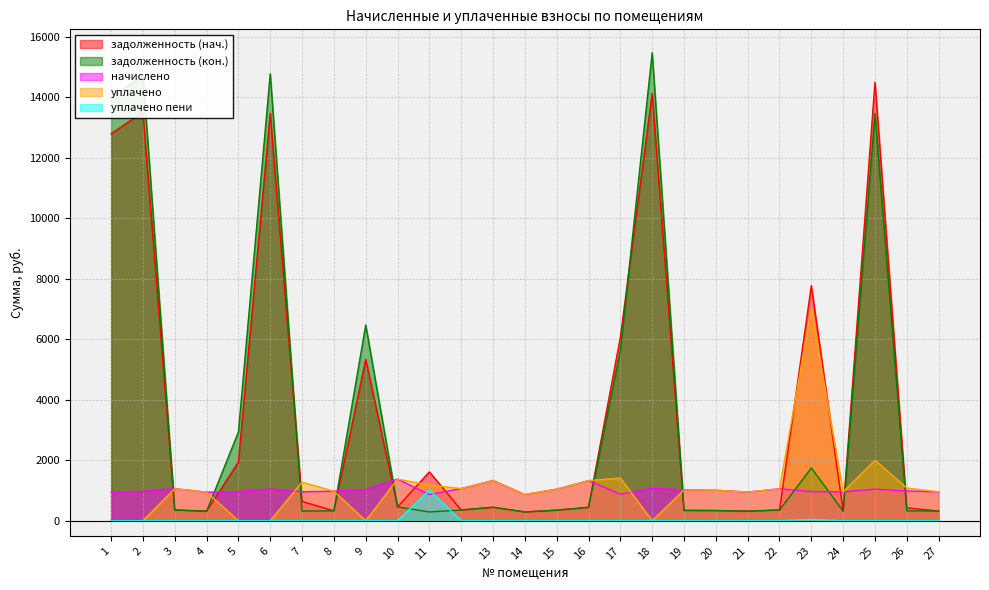

Where is уплачено nearest to the value 3503?

25